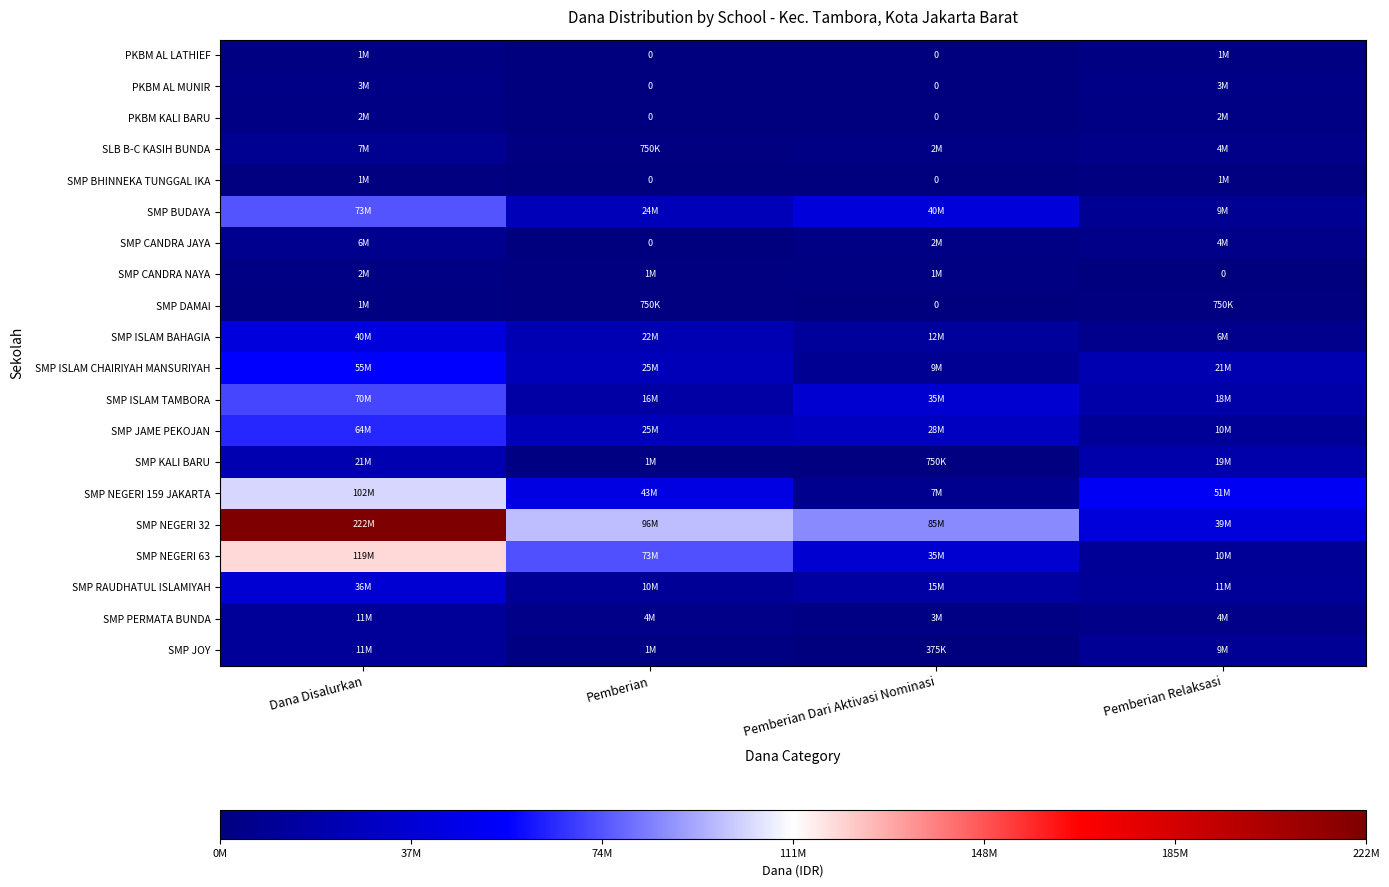

What is the difference between the maximum and minimum values in the PKBM KALI BARU series?

2250000